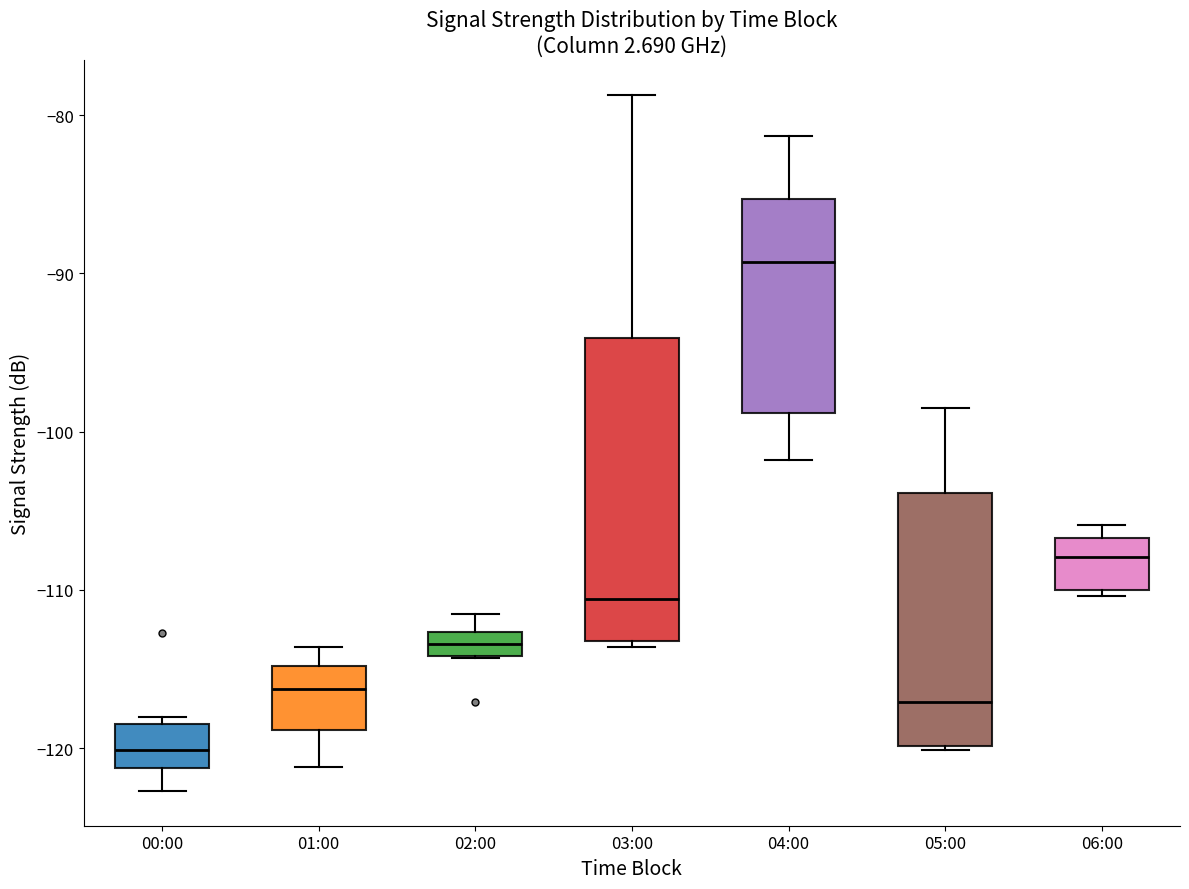

Where does the median line of the box for 03:00 sit on the y-axis? The values are not printed on the chart, so give them approximately, as read against the axis.

-111